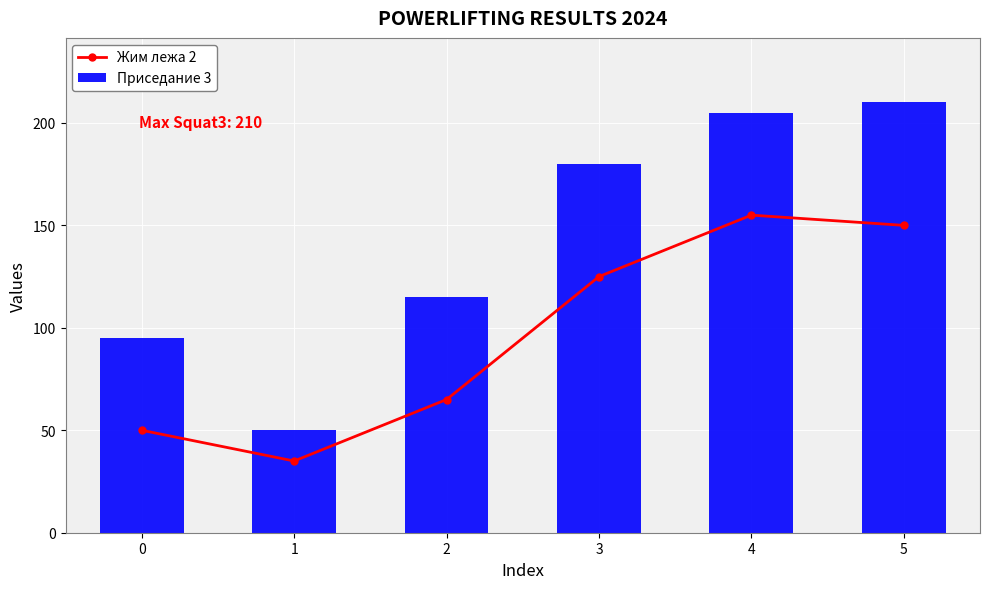

How many groups of bars are there?

6